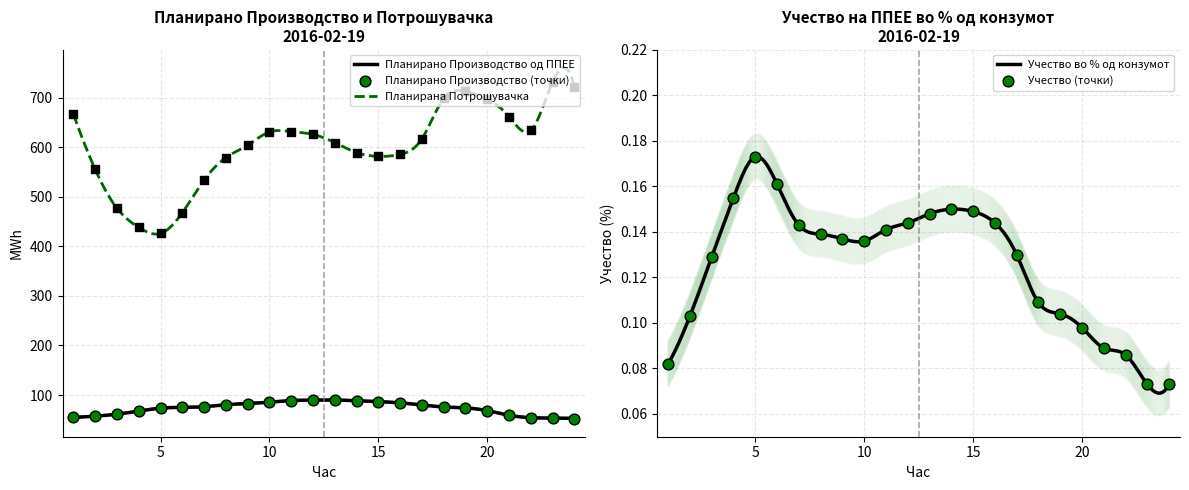

Is the value of Учество во % од конзумот at 2 greater than the value of Планирана Потрошувачка at 7?

No